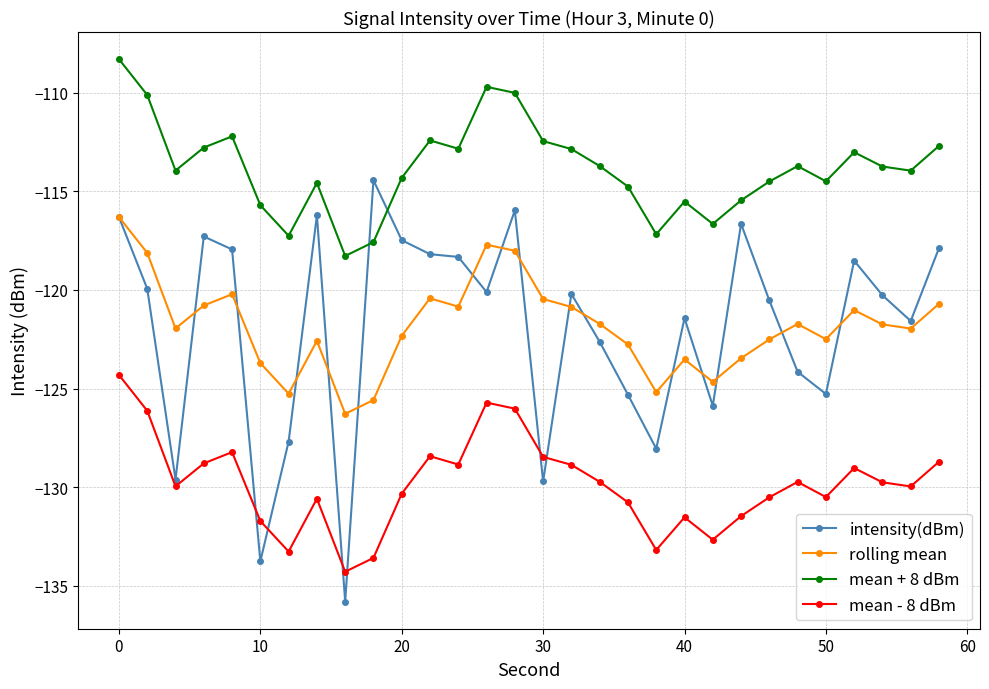

Which series has the largest total across all categories?

mean + 8 dBm